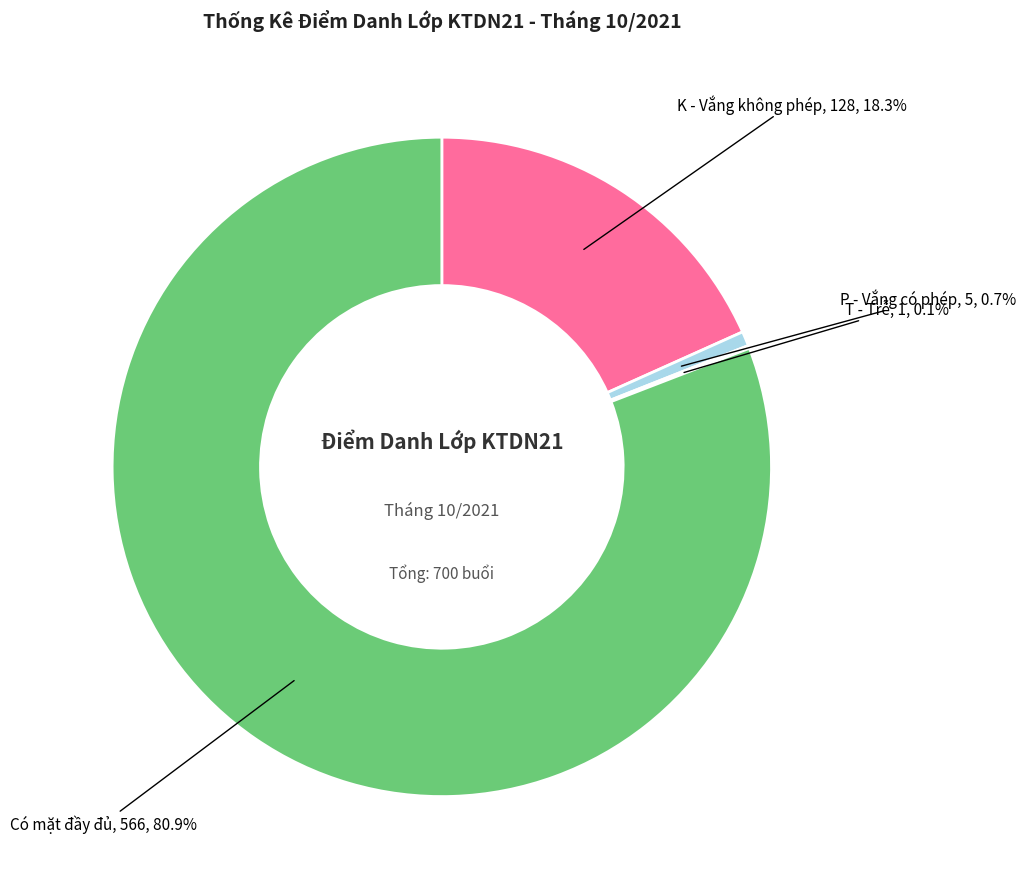

Does any single category account for the majority?

Yes